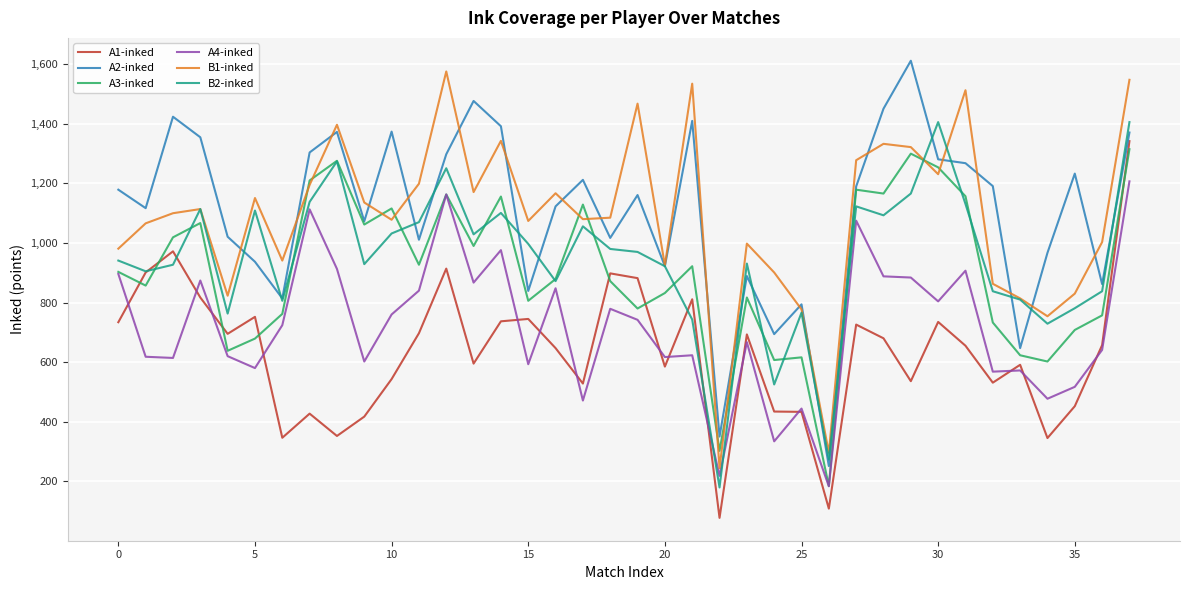

True or false: A4-inked and A2-inked intersect in this chart.

False